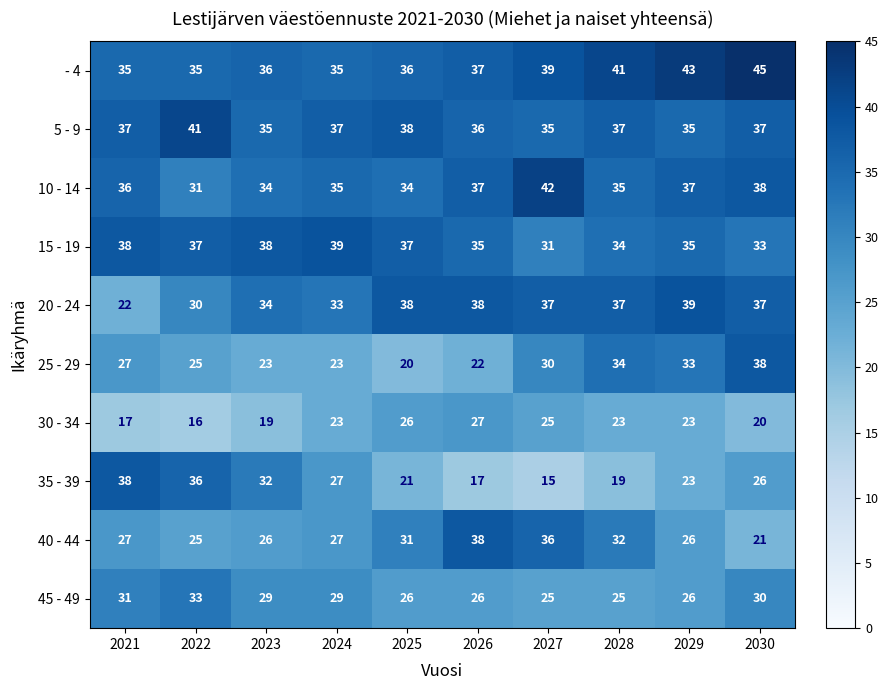

Which series has the widest spread of values?

35 - 39